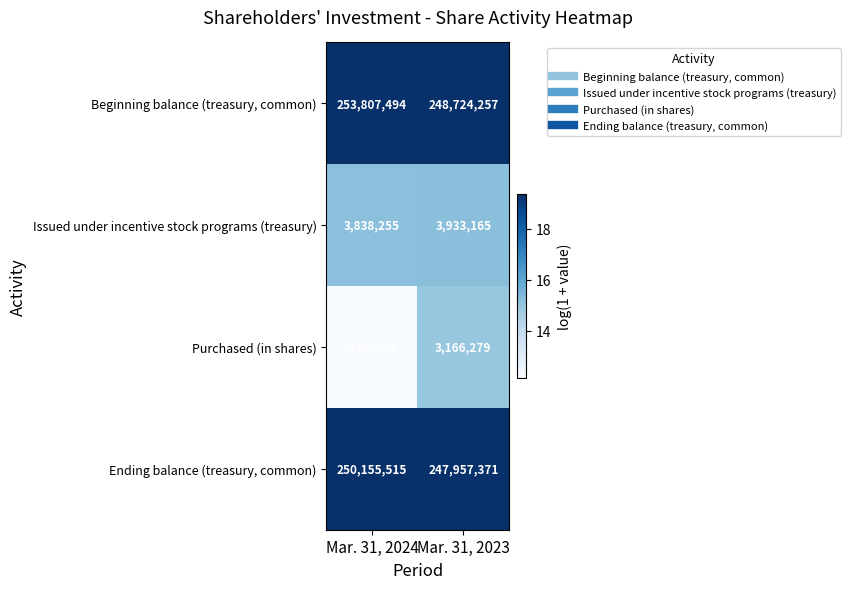

At Mar. 31, 2023, list the series in order from smallest to largest.

Purchased (in shares), Issued under incentive stock programs (treasury), Ending balance (treasury, common), Beginning balance (treasury, common)